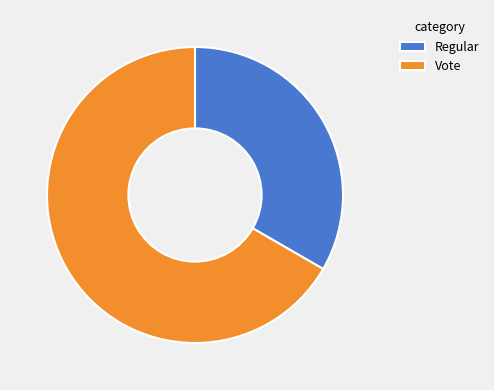

Rank the categories by value from lowest to highest.

Regular, Vote